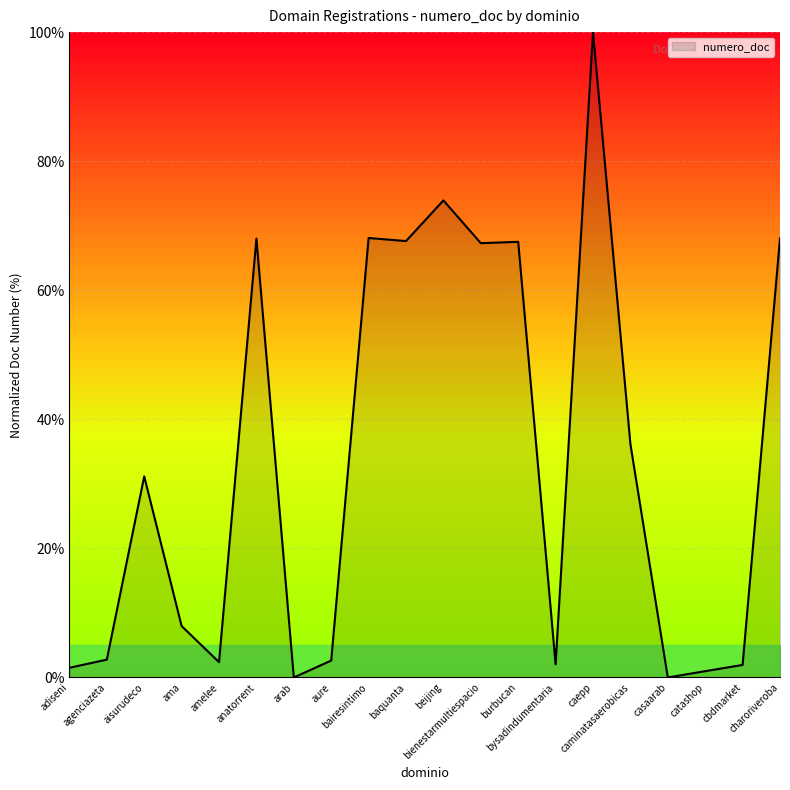

What is the sum of all values?

670.0